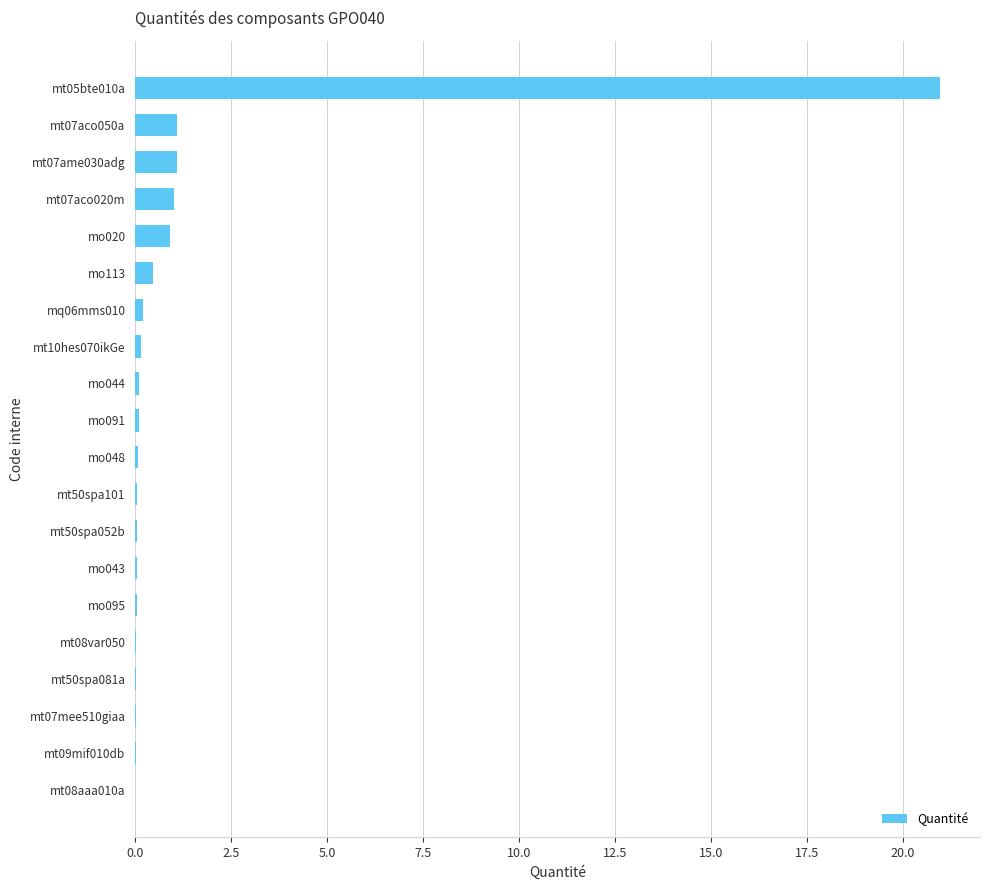

True or false: the data shows 0.0 at mt09mif010db.

True